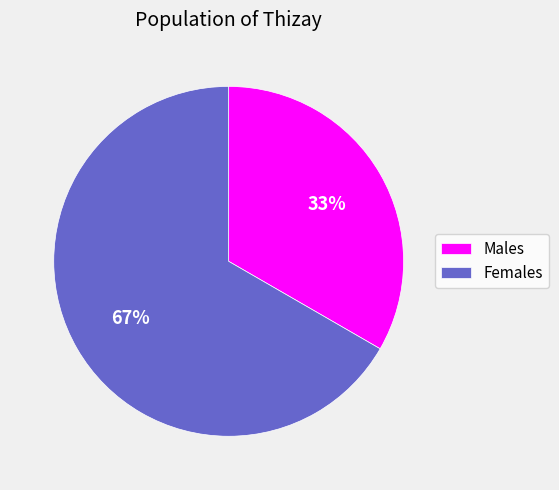

Which has a higher value, Males or Females?

Females